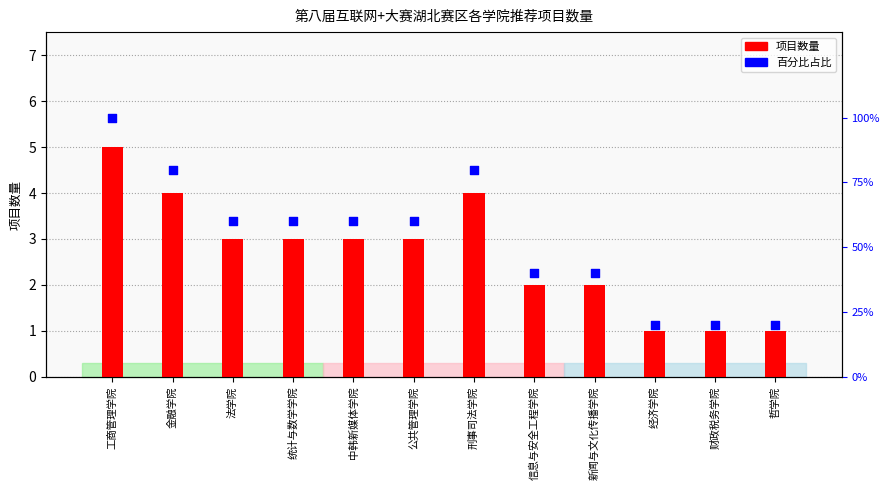

Is the value of 项目数量 at 信息与安全工程学院 greater than the value of 百分比占比 at 金融学院?

No